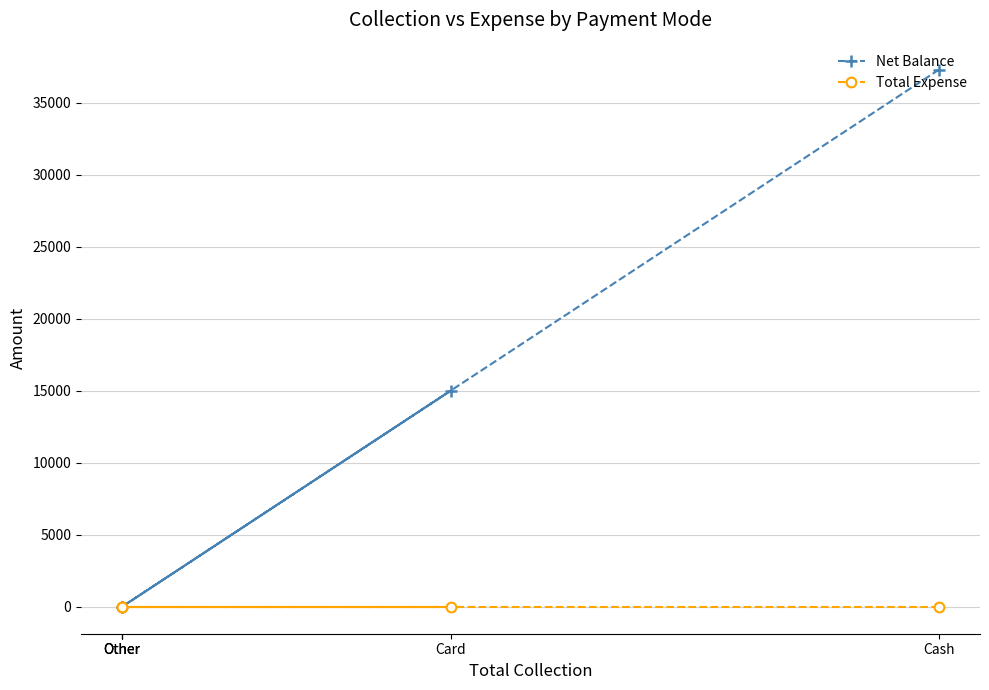

True or false: Total Expense and Net Balance intersect in this chart.

False